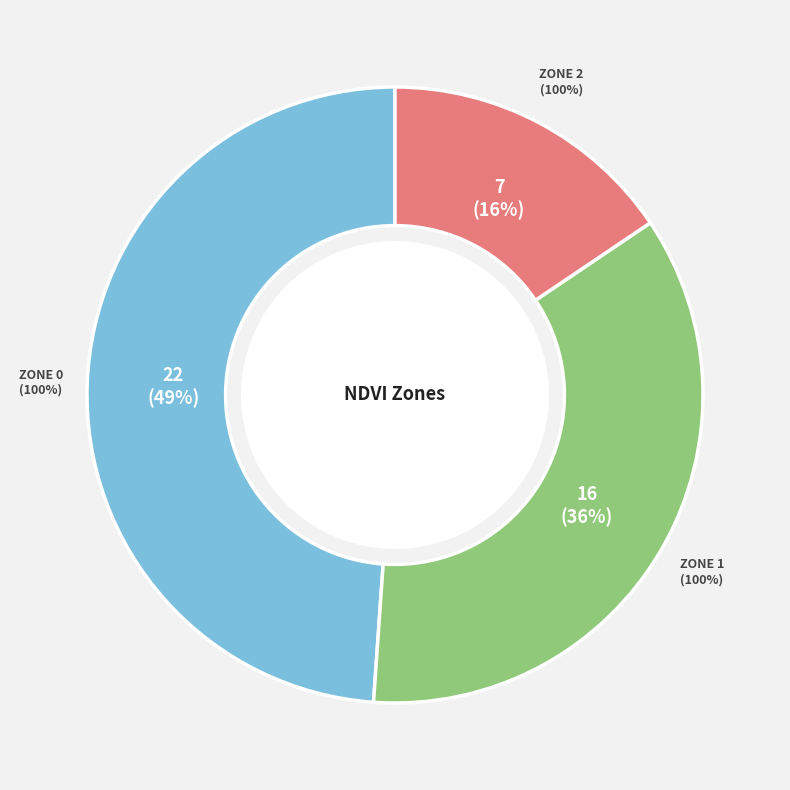

How much of the chart is everything except Zone 0?

51.1%